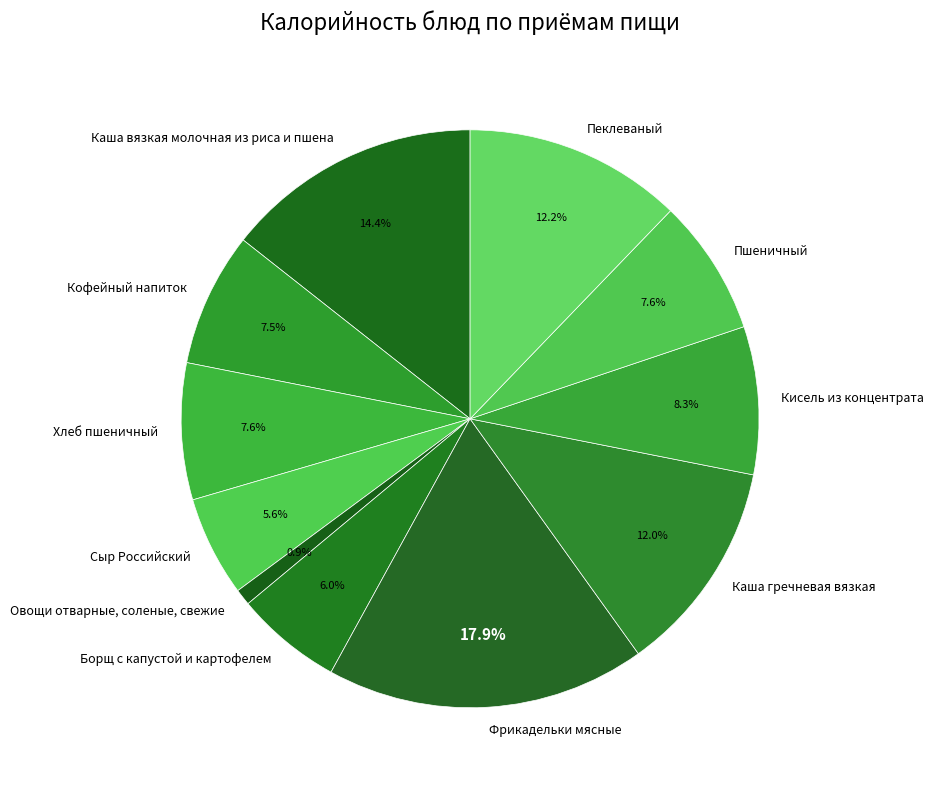

How many slices are in this pie chart?

11